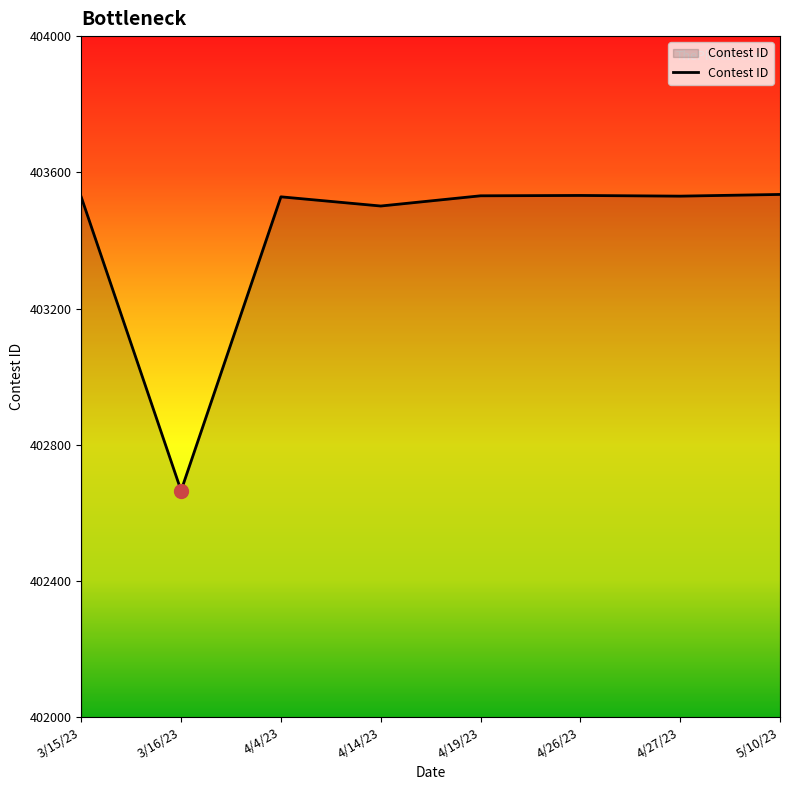

How many lines are shown in the chart?

1